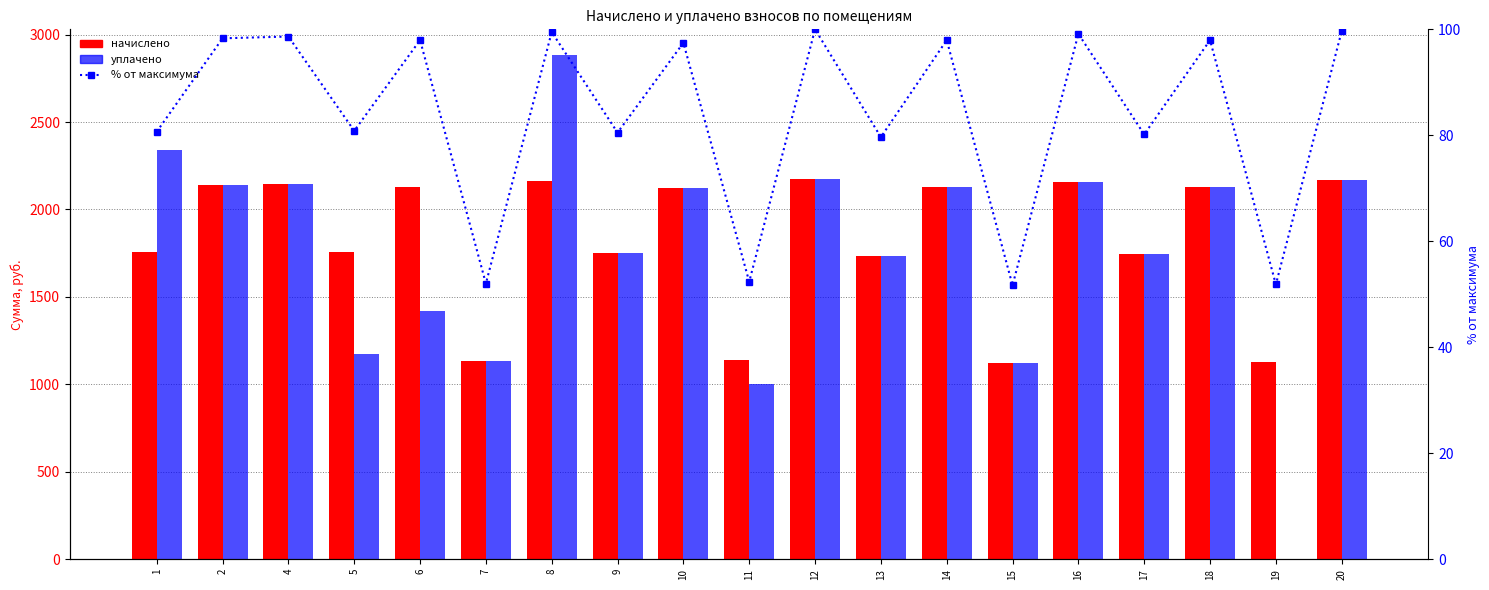

What are all the series names shown in the legend?

начислено, уплачено, % от максимума